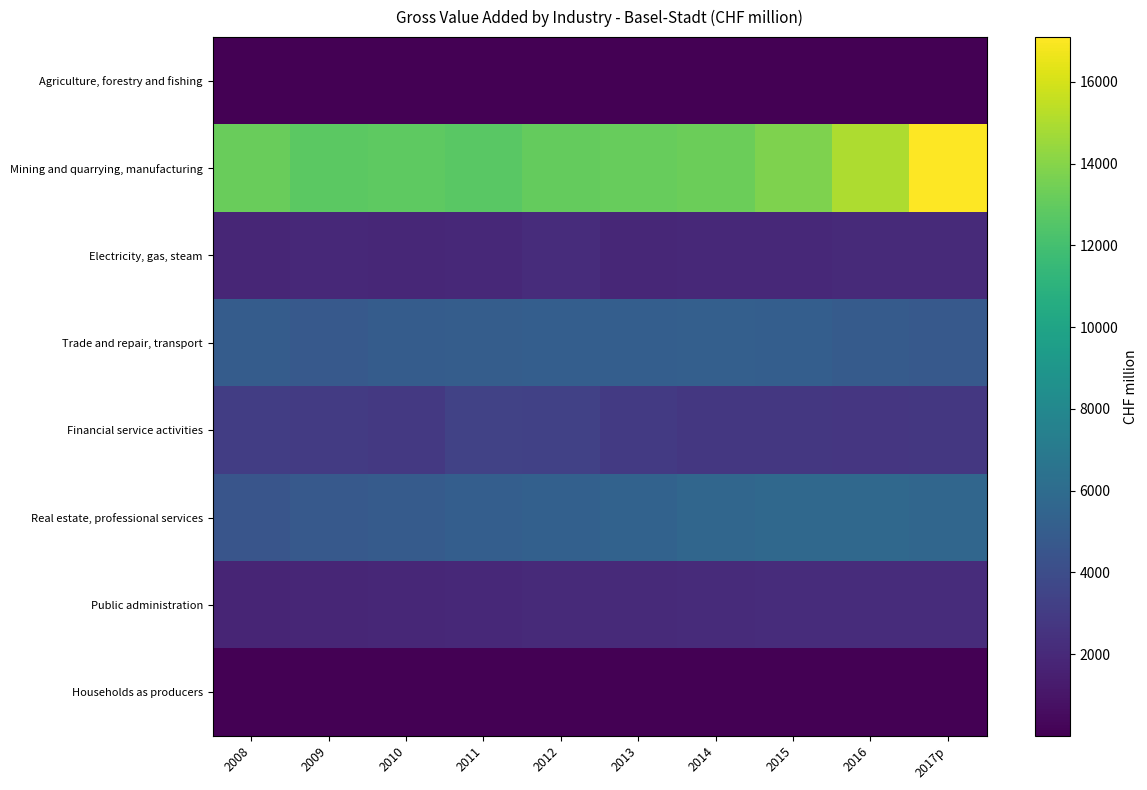

Which series has the widest spread of values?

Mining and quarrying, manufacturing